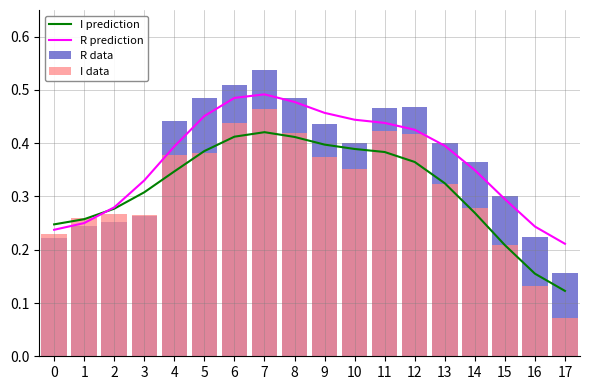

Reading right to left, extract all data points from this chart.

I prediction: 0.1	0.2	0.2	0.3	0.3	0.4	0.4	0.4	0.4	0.4	0.4	0.4	0.4	0.3	0.3	0.3	0.3	0.2
R prediction: 0.2	0.2	0.3	0.3	0.4	0.4	0.4	0.4	0.5	0.5	0.5	0.5	0.5	0.4	0.3	0.3	0.3	0.2
R data: 0.2	0.2	0.3	0.4	0.4	0.5	0.5	0.4	0.4	0.5	0.5	0.5	0.5	0.4	0.3	0.3	0.2	0.2
I data: 0.1	0.1	0.2	0.3	0.3	0.4	0.4	0.4	0.4	0.4	0.5	0.4	0.4	0.4	0.3	0.3	0.3	0.2